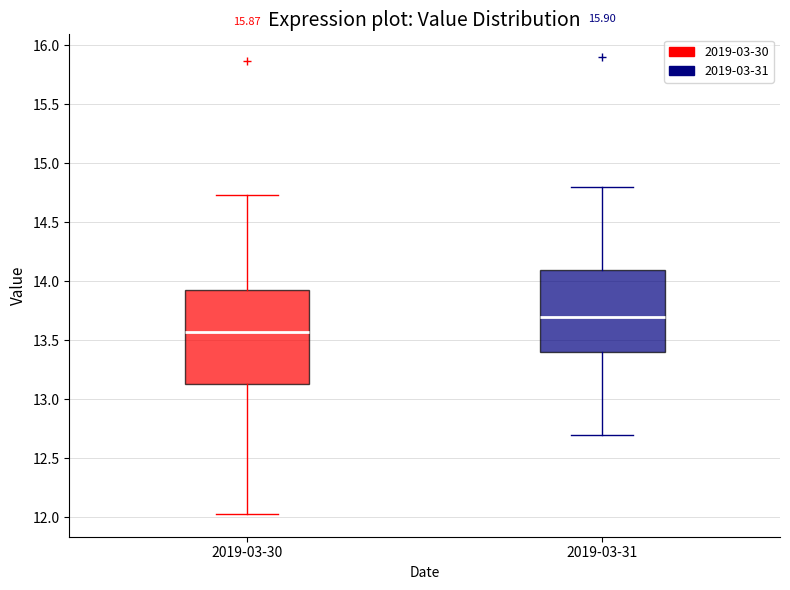

Reading left to right, read every box against the y-axis: the position of its median line, the range the box covers, and the ends of its whiskers. The values are not printed on the chart, so give them approximately, as read against the axis.

2019-03-30: median 13.55, box 13.15 to 13.95, whiskers 12.05 to 14.75
2019-03-31: median 13.70, box 13.40 to 14.10, whiskers 12.70 to 14.80